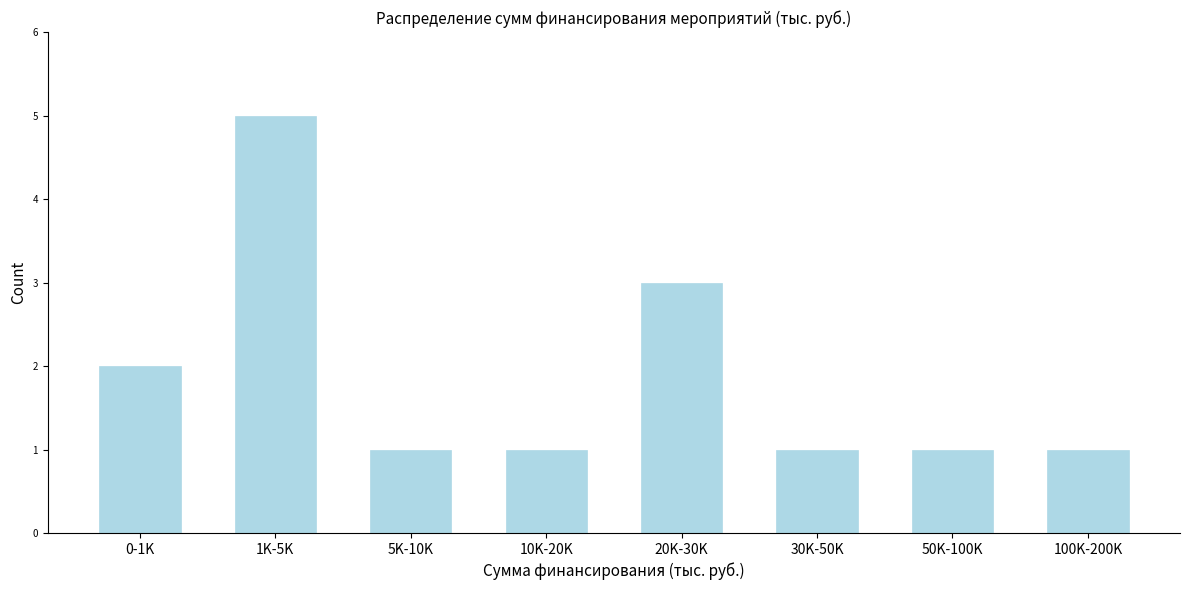

Reading left to right, extract all data points from this chart.

2	5	1	1	3	1	1	1